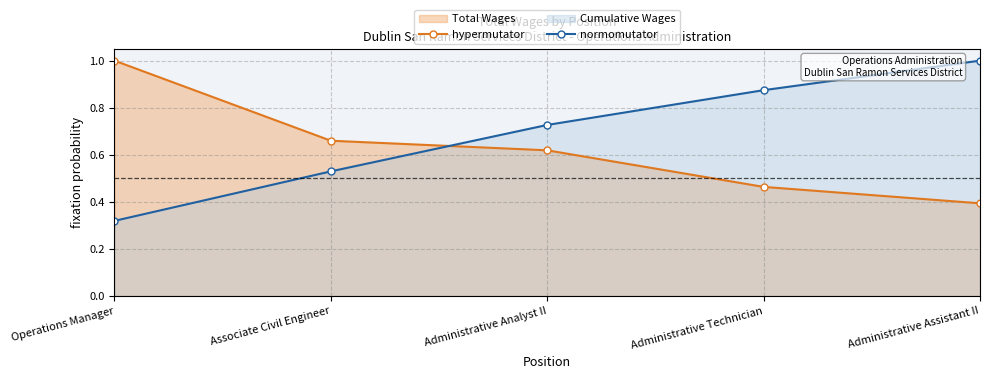

True or false: hypermutator has a value of 0.7 at Associate Civil Engineer.

True